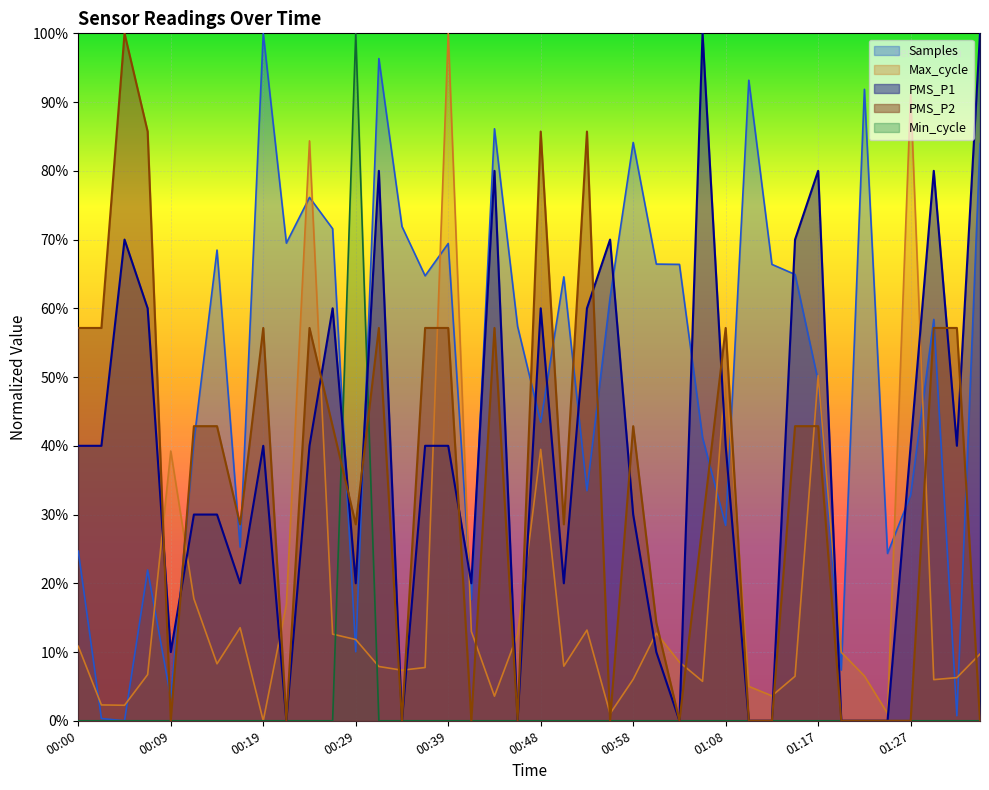

Reading left to right, what are all the values shown in this chart?

PMS_P1: 00:00=0.4	00:02=0.4	00:05=0.7	00:07=0.6	00:09=0.1	00:12=0.3	00:14=0.3	00:17=0.2	00:19=0.4	00:22=0.0	00:24=0.4	00:26=0.6	00:29=0.2	00:31=0.8	00:34=0.0	00:36=0.4	00:39=0.4	00:41=0.2	00:43=0.8	00:46=0.0	00:48=0.6	00:51=0.2	00:53=0.6	00:56=0.7	00:58=0.3	01:00=0.1	01:03=0.0	01:05=1.0	01:08=0.4	01:10=0.0	01:12=0.0	01:15=0.7	01:17=0.8	01:20=0.0	01:22=0.0	01:25=0.0	01:27=0.4	01:29=0.8	01:32=0.4	01:34=1.0
PMS_P2: 00:00=0.6	00:02=0.6	00:05=1.0	00:07=0.9	00:09=0.0	00:12=0.4	00:14=0.4	00:17=0.3	00:19=0.6	00:22=0.0	00:24=0.6	00:26=0.4	00:29=0.3	00:31=0.6	00:34=0.0	00:36=0.6	00:39=0.6	00:41=0.0	00:43=0.6	00:46=0.0	00:48=0.9	00:51=0.3	00:53=0.9	00:56=0.0	00:58=0.4	01:00=0.1	01:03=0.0	01:05=0.3	01:08=0.6	01:10=0.0	01:12=0.0	01:15=0.4	01:17=0.4	01:20=0.0	01:22=0.0	01:25=0.0	01:27=0.0	01:29=0.6	01:32=0.6	01:34=0.0
Min_cycle: 00:00=0.0	00:02=0.0	00:05=0.0	00:07=0.0	00:09=0.0	00:12=0.0	00:14=0.0	00:17=0.0	00:19=0.0	00:22=0.0	00:24=0.0	00:26=0.0	00:29=1.0	00:31=0.0	00:34=0.0	00:36=0.0	00:39=0.0	00:41=0.0	00:43=0.0	00:46=0.0	00:48=0.0	00:51=0.0	00:53=0.0	00:56=0.0	00:58=0.0	01:00=0.0	01:03=0.0	01:05=0.0	01:08=0.0	01:10=0.0	01:12=0.0	01:15=0.0	01:17=0.0	01:20=0.0	01:22=0.0	01:25=0.0	01:27=0.0	01:29=0.0	01:32=0.0	01:34=0.0
Max_cycle: 00:00=0.1	00:02=0.0	00:05=0.0	00:07=0.1	00:09=0.4	00:12=0.2	00:14=0.1	00:17=0.1	00:19=0.0	00:22=0.2	00:24=0.8	00:26=0.1	00:29=0.1	00:31=0.1	00:34=0.1	00:36=0.1	00:39=1.0	00:41=0.1	00:43=0.0	00:46=0.1	00:48=0.4	00:51=0.1	00:53=0.1	00:56=0.0	00:58=0.1	01:00=0.1	01:03=0.1	01:05=0.1	01:08=0.5	01:10=0.1	01:12=0.0	01:15=0.1	01:17=0.5	01:20=0.1	01:22=0.1	01:25=0.0	01:27=0.9	01:29=0.1	01:32=0.1	01:34=0.1
Samples: 00:00=0.2	00:02=0.0	00:05=0.0	00:07=0.2	00:09=0.0	00:12=0.4	00:14=0.7	00:17=0.3	00:19=1.0	00:22=0.7	00:24=0.8	00:26=0.7	00:29=0.1	00:31=1.0	00:34=0.7	00:36=0.6	00:39=0.7	00:41=0.2	00:43=0.9	00:46=0.6	00:48=0.4	00:51=0.6	00:53=0.3	00:56=0.6	00:58=0.8	01:00=0.7	01:03=0.7	01:05=0.4	01:08=0.3	01:10=0.9	01:12=0.7	01:15=0.6	01:17=0.5	01:20=0.1	01:22=0.9	01:25=0.2	01:27=0.3	01:29=0.6	01:32=0.0	01:34=0.8